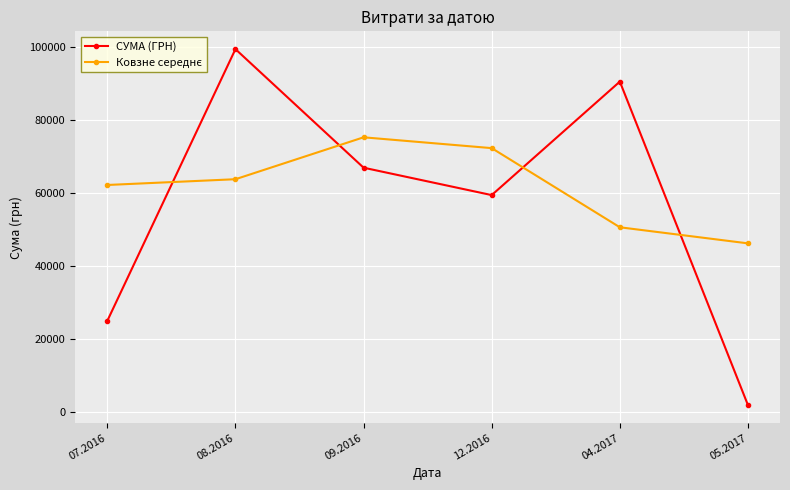

Is it true that СУМА (ГРН) equals 24779.6 at 09.2016?

False